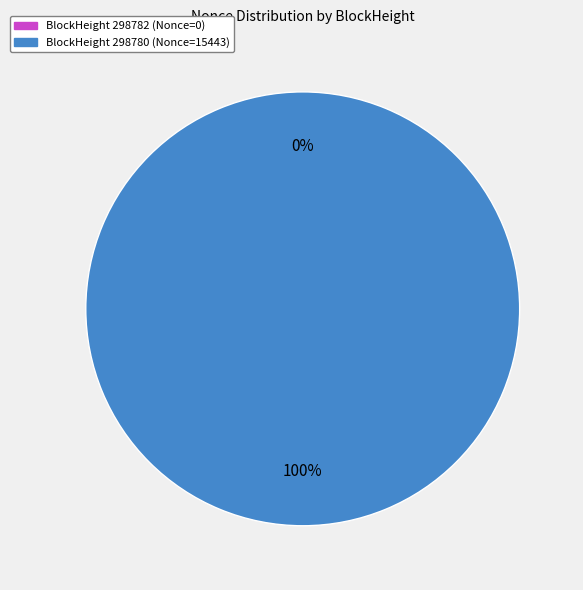

Is it true that 298780 is 100% of the pie?

True